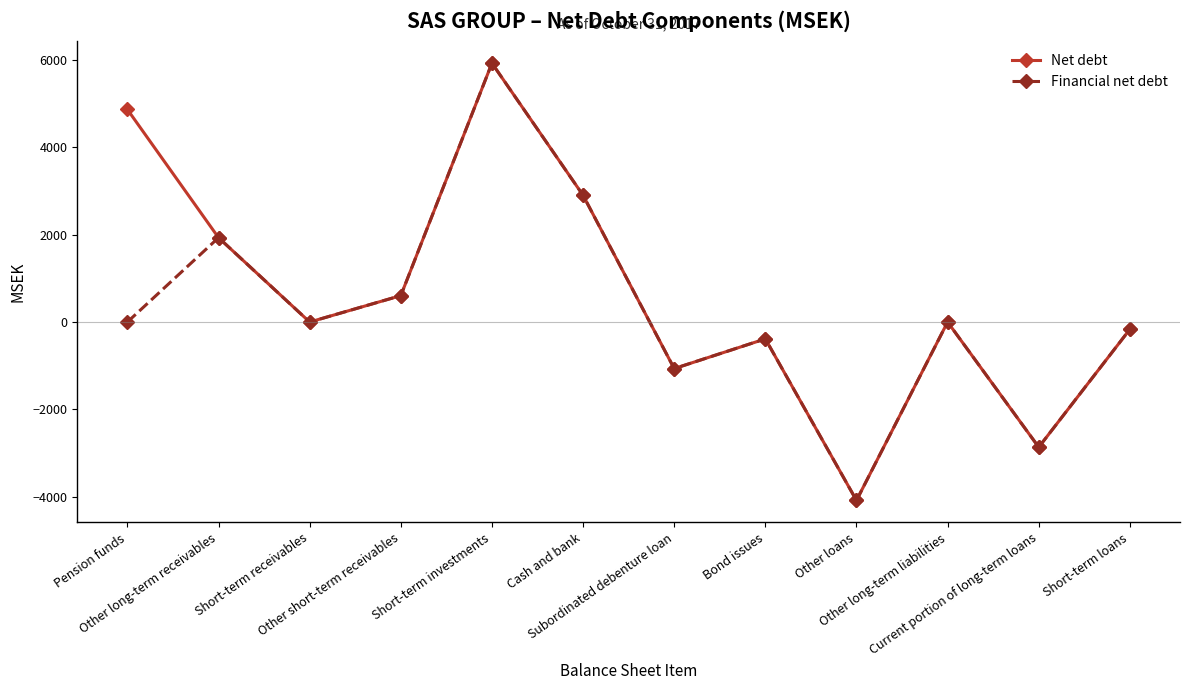

Which category has the lowest value across all series?

Other loans